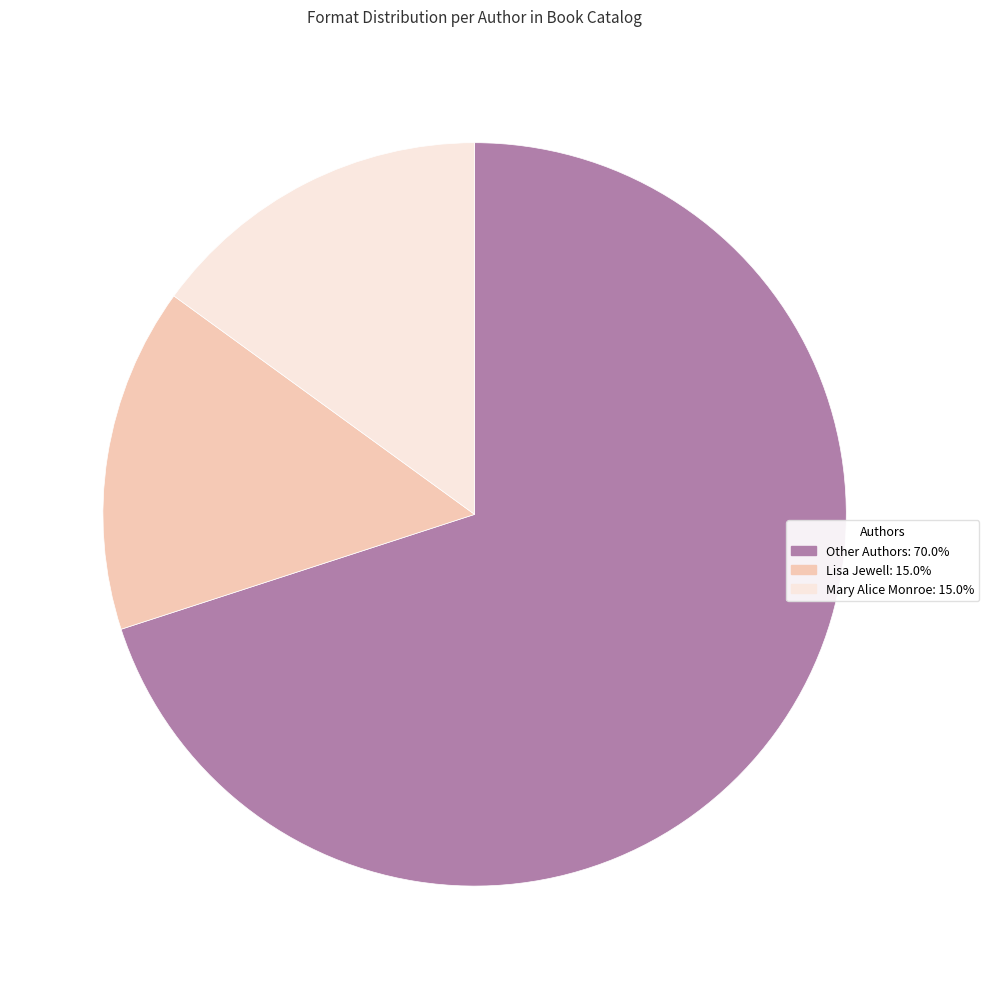

Is there a majority slice in this chart?

Yes